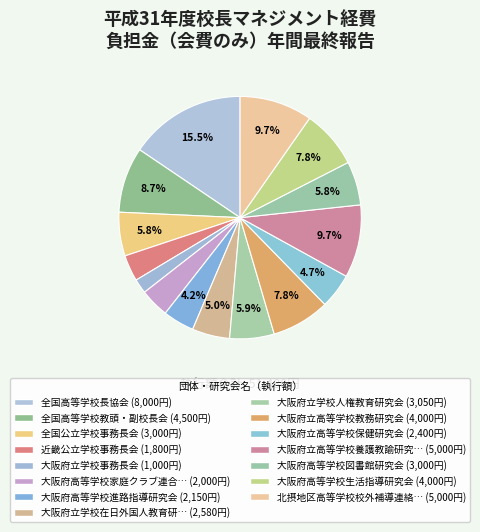

Does any single category account for the majority?

No